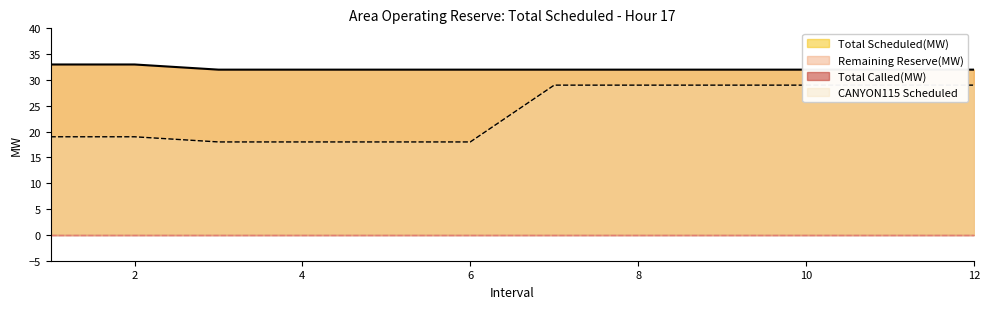

At which category is the sum across all series the highest?

7